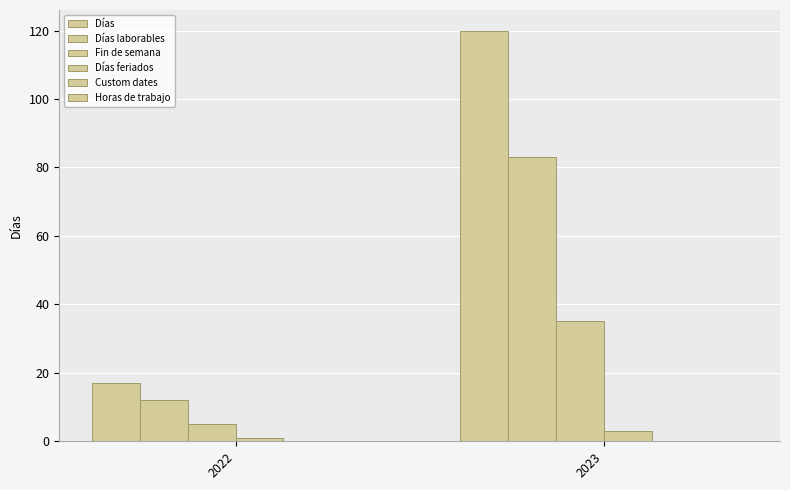

True or false: Fin de semana has a value of 5 at 2022.

True